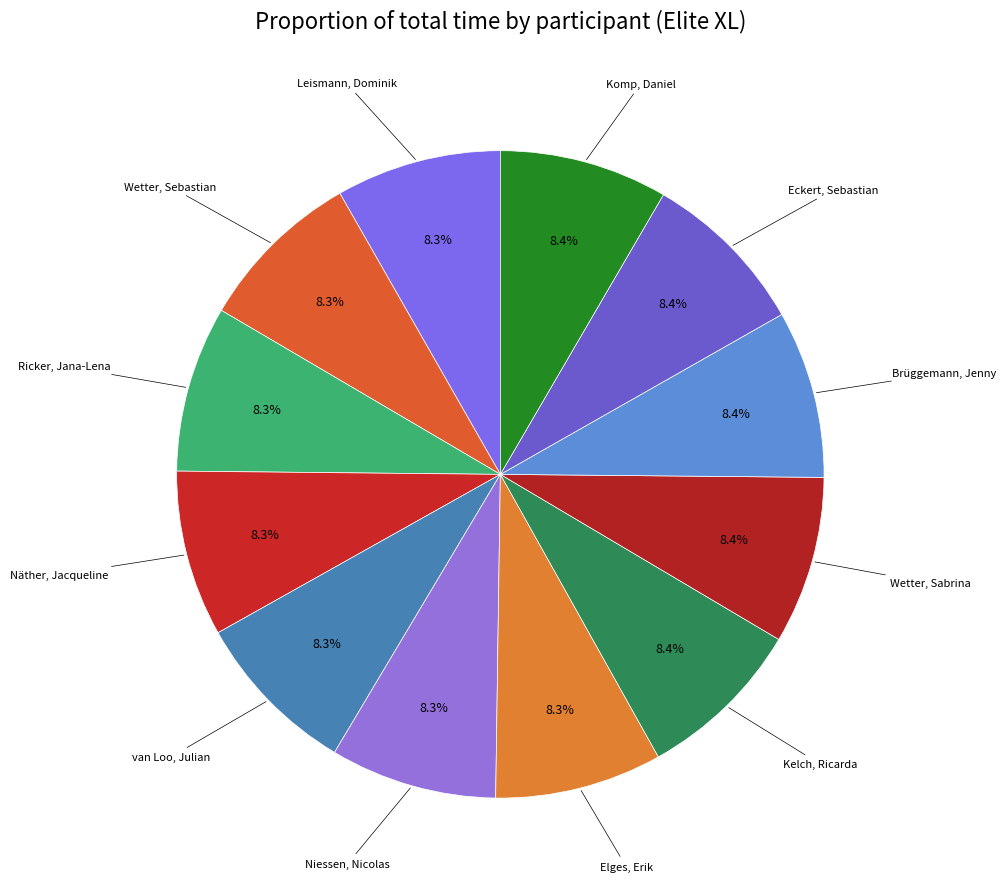

Count the number of slices in the pie.

12